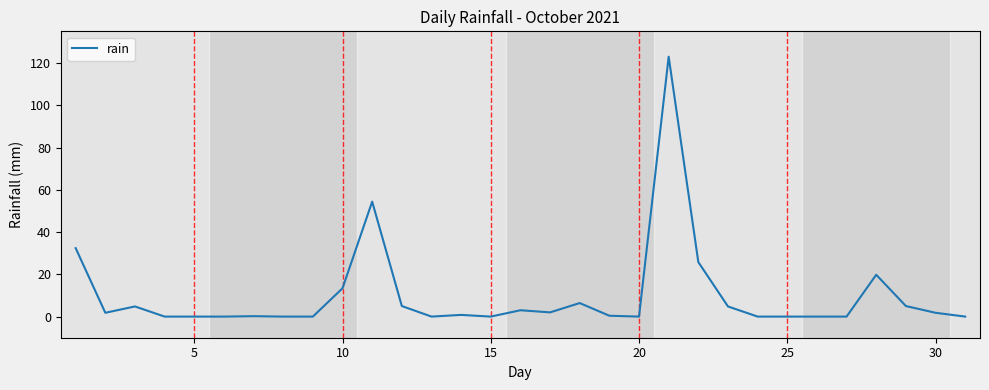

What is the difference between the maximum and minimum values?

123.0